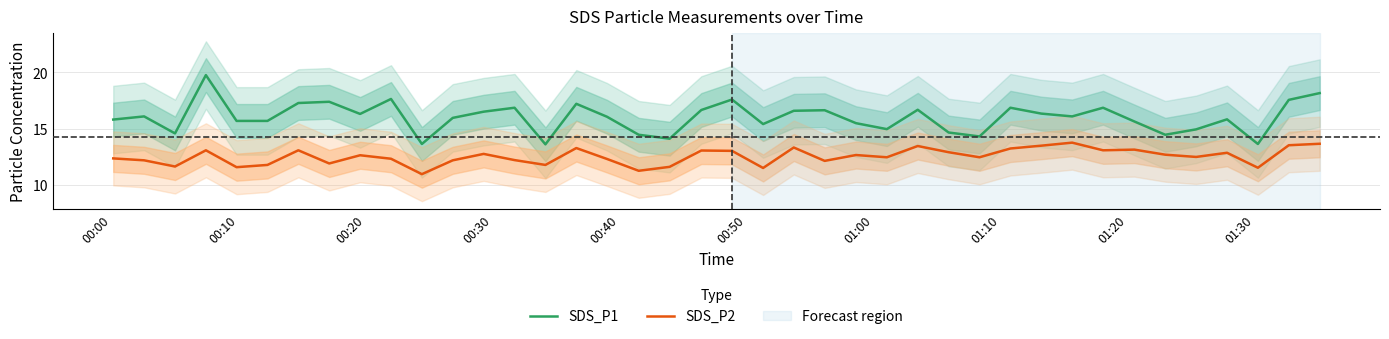

What is the highest value of the SDS_P1 series?

19.8